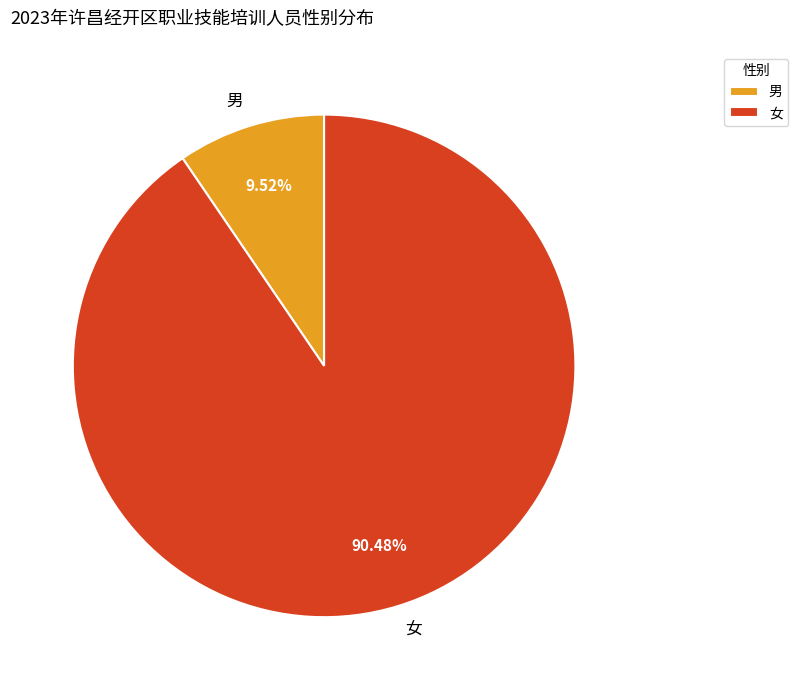

Count the number of slices in the pie.

2